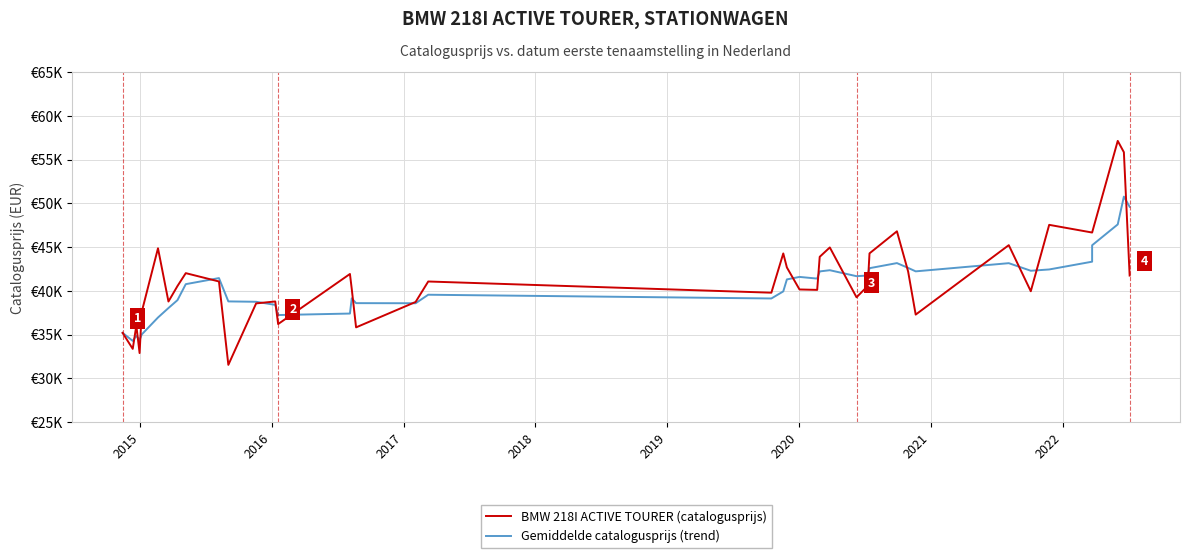

True or false: BMW 218I ACTIVE TOURER (catalogusprijs) has more than 1 points higher than both neighbors.

True